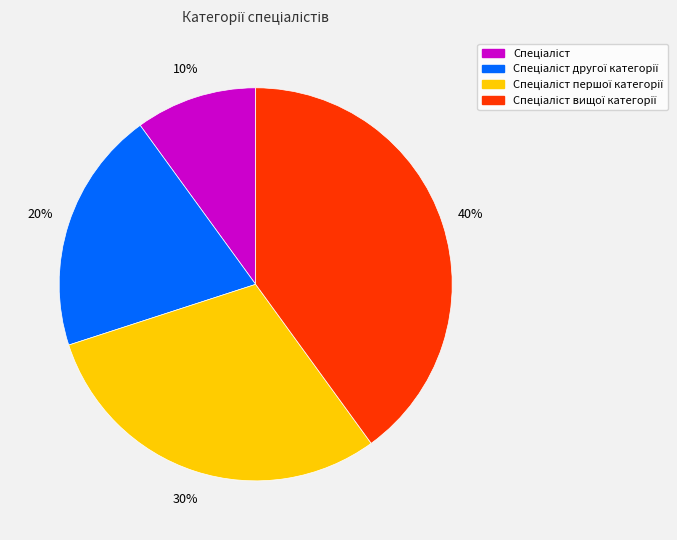

Does any single category account for the majority?

No